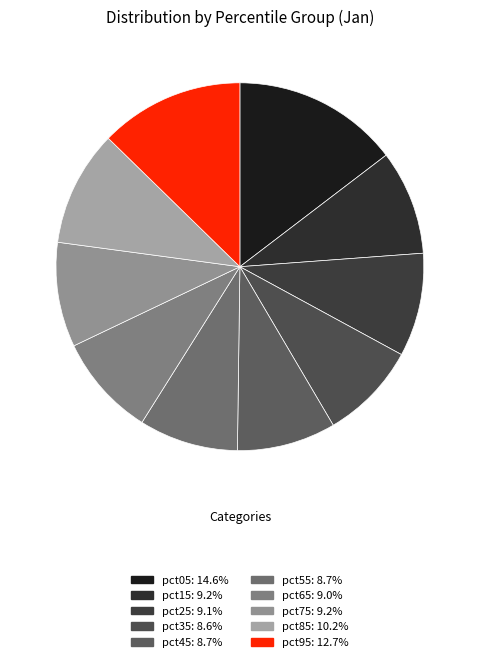

Which has a higher value, pct05 or pct85?

pct05